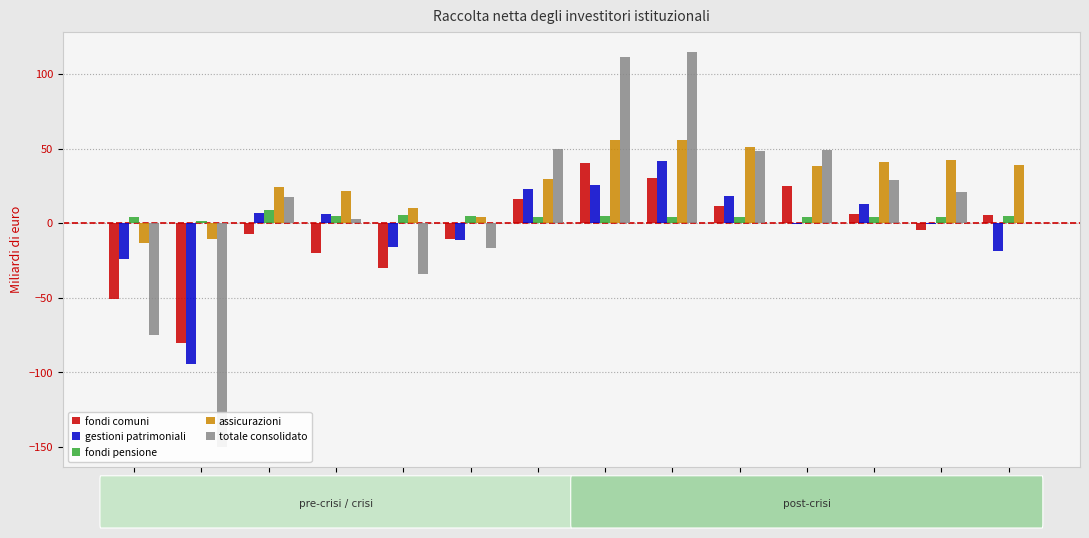

At which label does gestioni patrimoniali first exceed 6?

2009